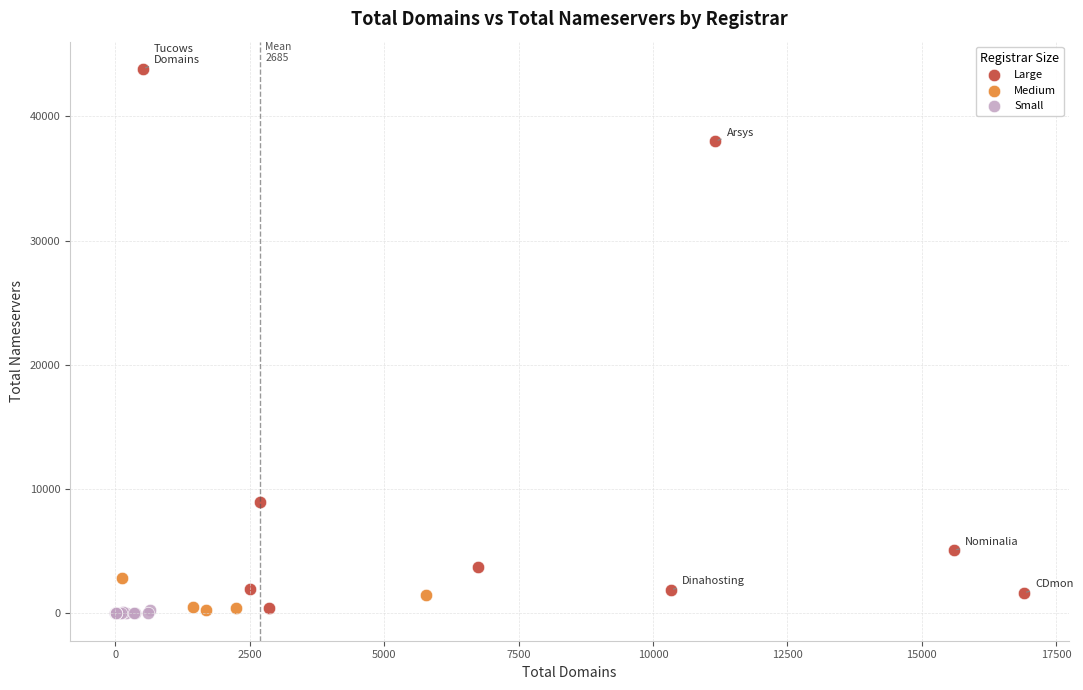

Which series contains the highest Y value?

Large